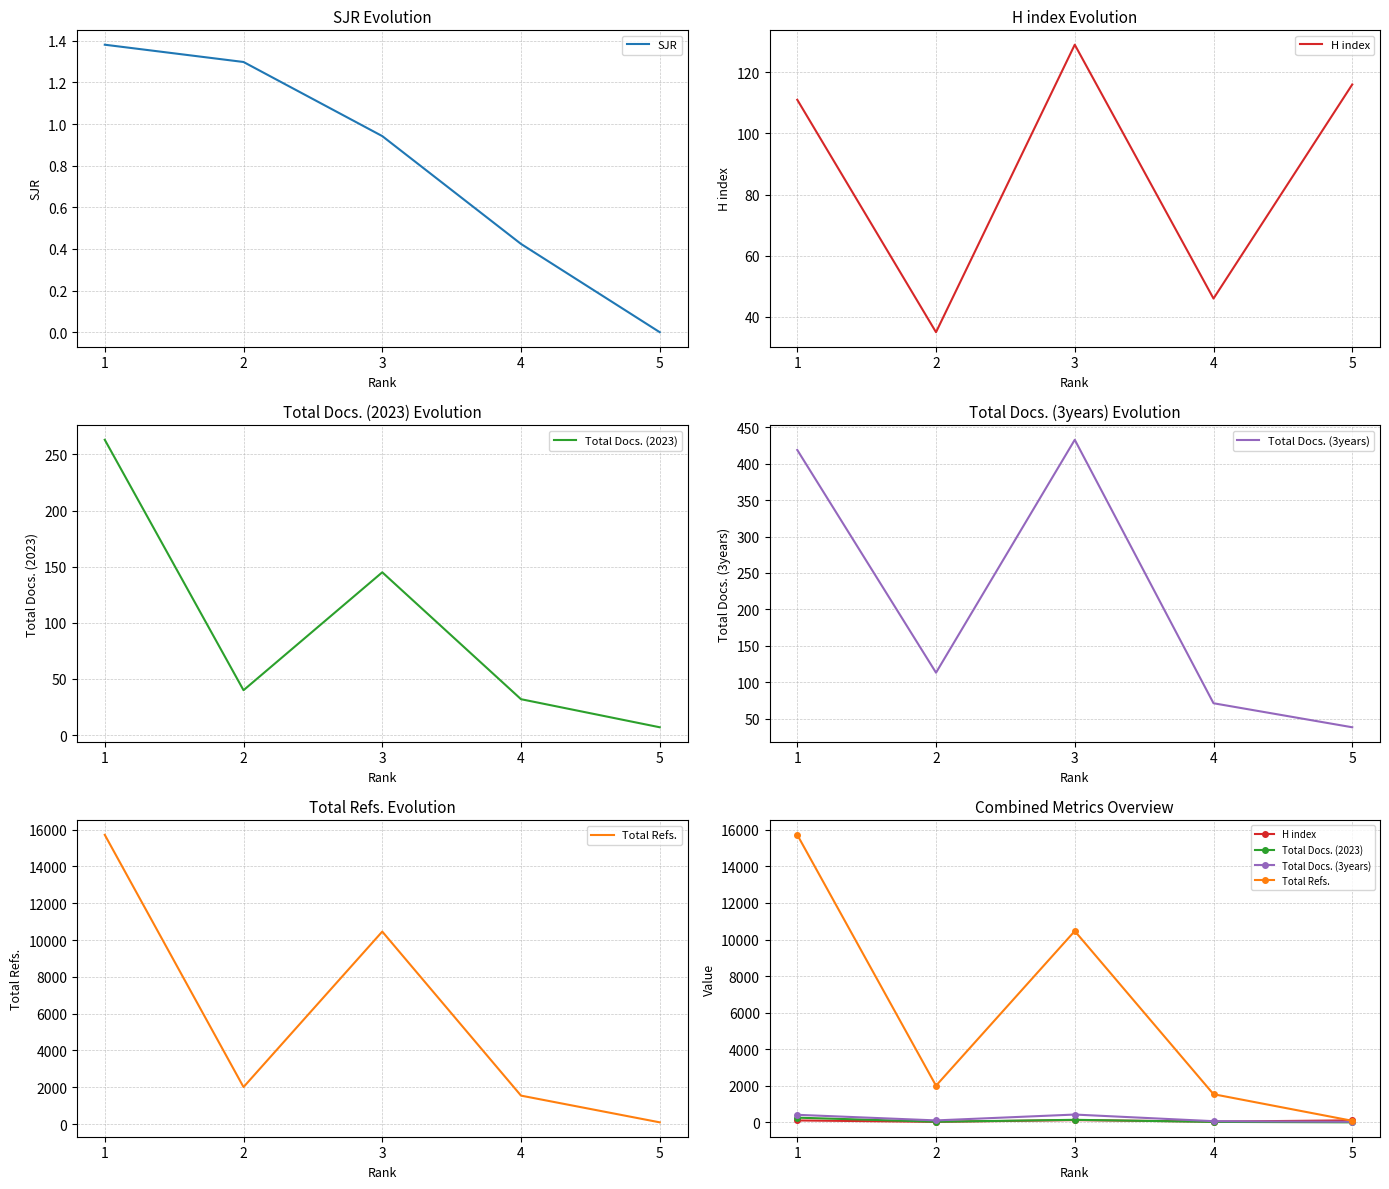

At which category is the sum across all series the highest?

1